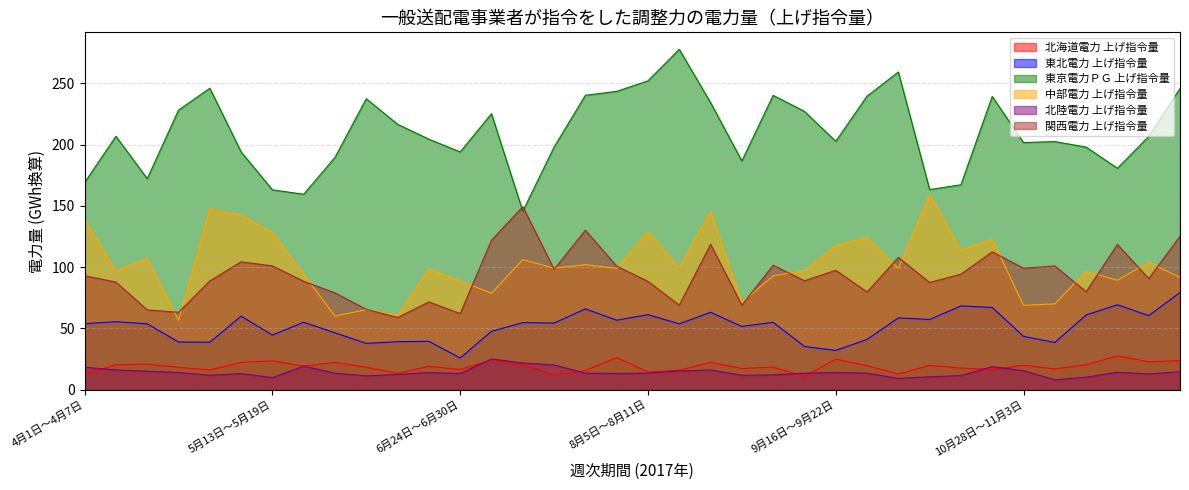

In 関西電力 上げ指令量, how many points are higher than both neighbors (excluding endpoints)?

11